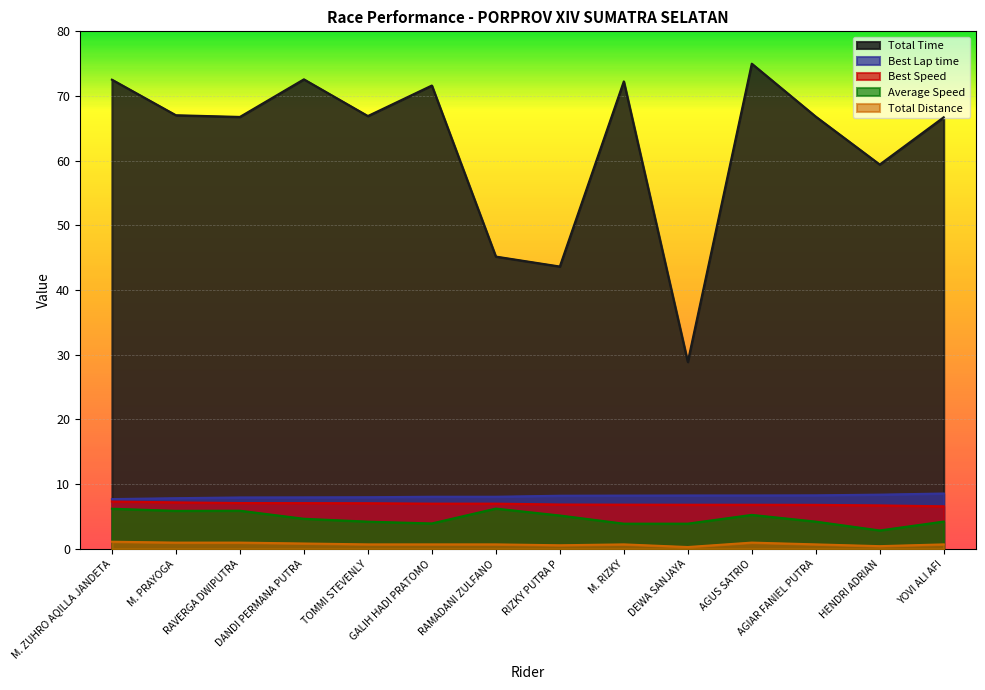

At how many categories does at least one series exceed 67?

6